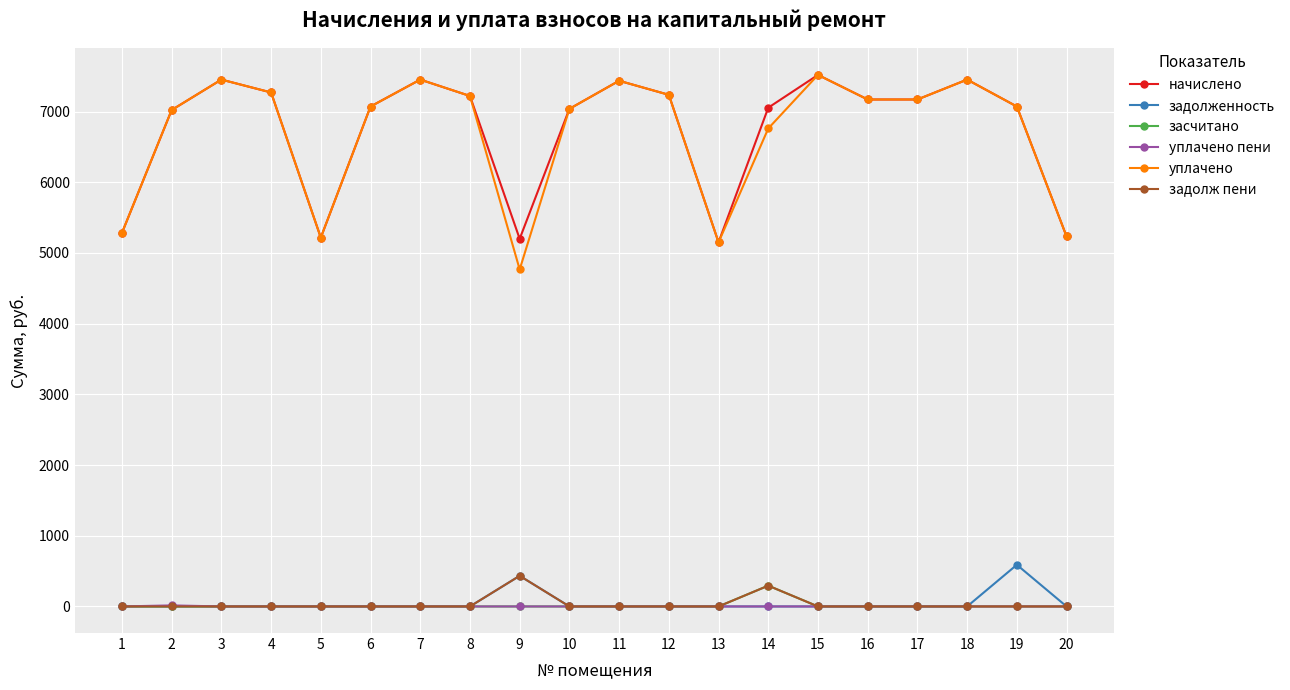

What is the spread (max minus min) of values at 13?

5150.2